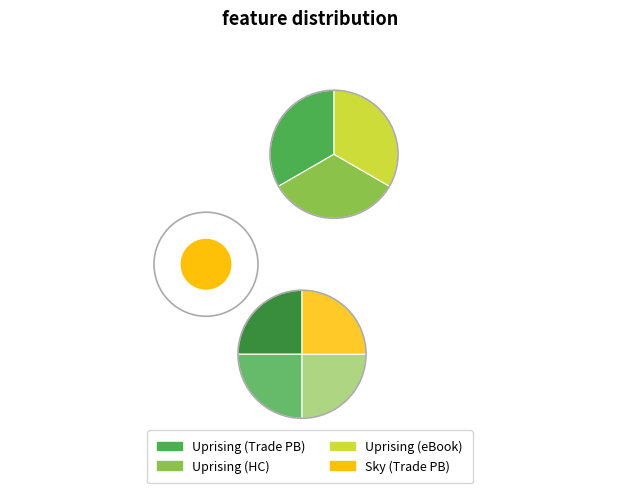

Count the number of slices in the pie.

4